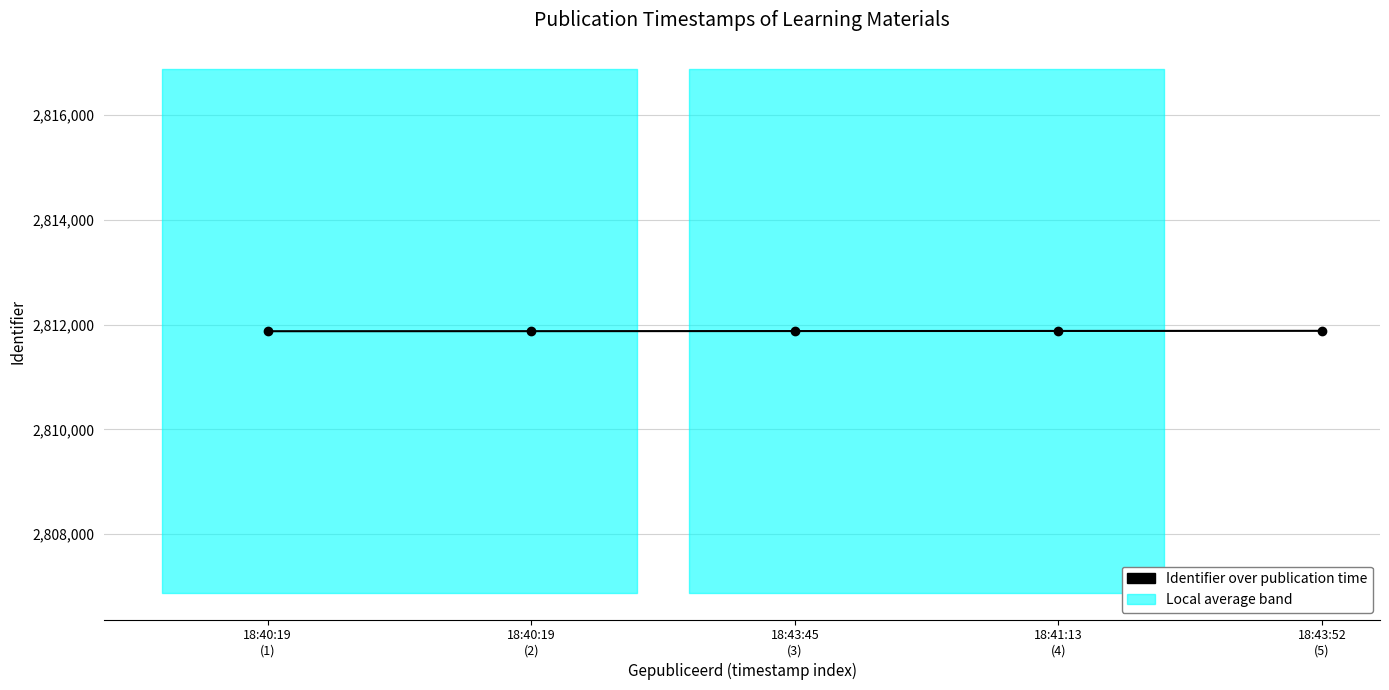

True or false: the data shows 3671858 at 18:43:45
(3).

False